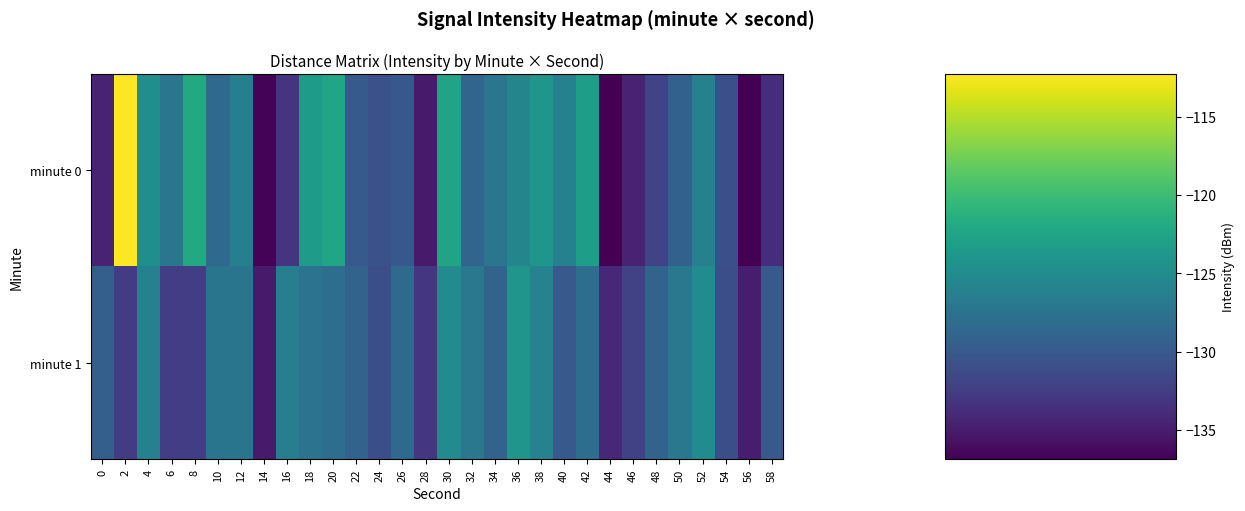

Reading left to right, what are all the values shown in this chart?

minute 0: 0=-134.5	2=-112.3	4=-124.6	6=-127.2	8=-121.9	10=-128.5	12=-126.2	14=-136.6	16=-133.2	18=-123.2	20=-122.3	22=-129.9	24=-130.8	26=-130.2	28=-135.1	30=-122.6	32=-128.8	34=-127.2	36=-125.6	38=-124.1	40=-126.1	42=-123.1	44=-136.9	46=-134.5	48=-131.9	50=-129.2	52=-126.1	54=-130.9	56=-136.8	58=-133.6
minute 1: 0=-129.4	2=-132.5	4=-126.1	6=-132.4	8=-132.3	10=-127.3	12=-127.3	14=-135.0	16=-126.4	18=-127.5	20=-128.0	22=-129.0	24=-131.0	26=-128.5	28=-133.0	30=-125.0	32=-127.0	34=-129.0	36=-124.0	38=-126.0	40=-130.0	42=-128.0	44=-134.0	46=-132.0	48=-129.0	50=-127.0	52=-125.0	54=-131.0	56=-135.0	58=-130.0